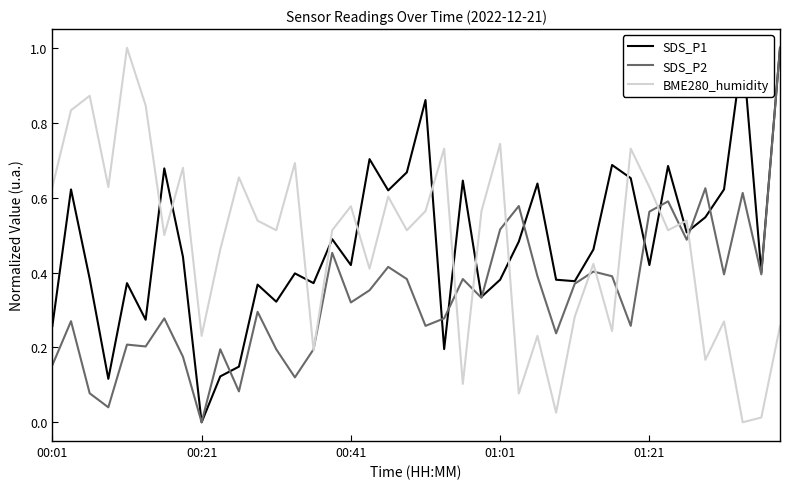

After their last crossing, which series has the higher values: SDS_P1 or BME280_humidity?

SDS_P1